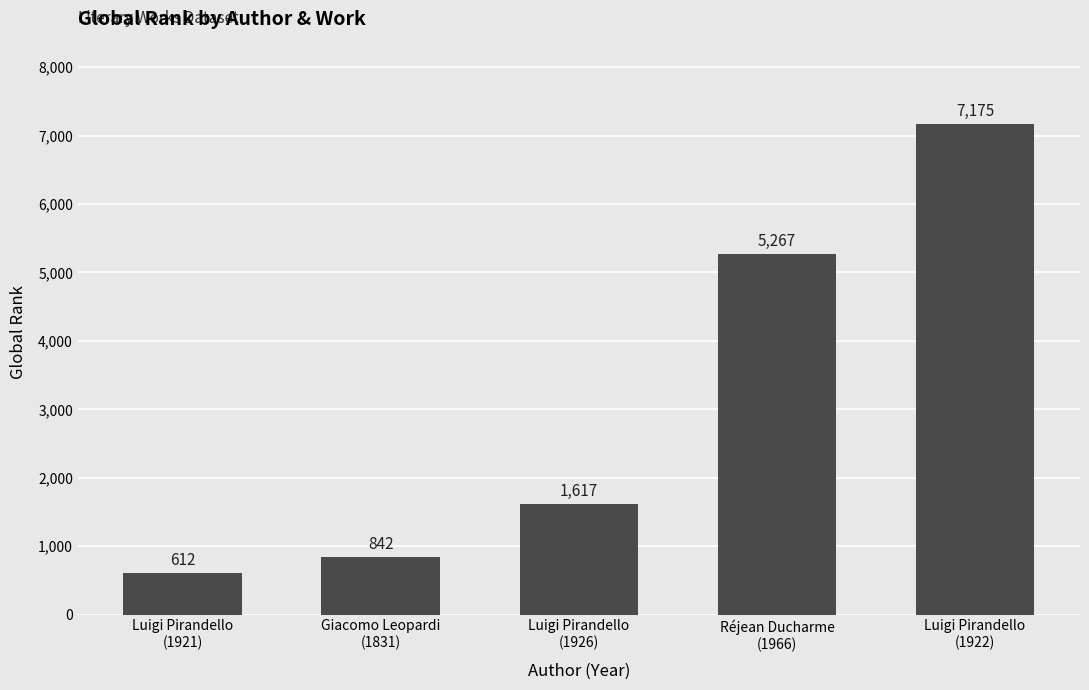

Reading left to right, what are all the values shown in this chart?

Luigi Pirandello
(1921)=612	Giacomo Leopardi
(1831)=842	Luigi Pirandello
(1926)=1617	Réjean Ducharme
(1966)=5267	Luigi Pirandello
(1922)=7175